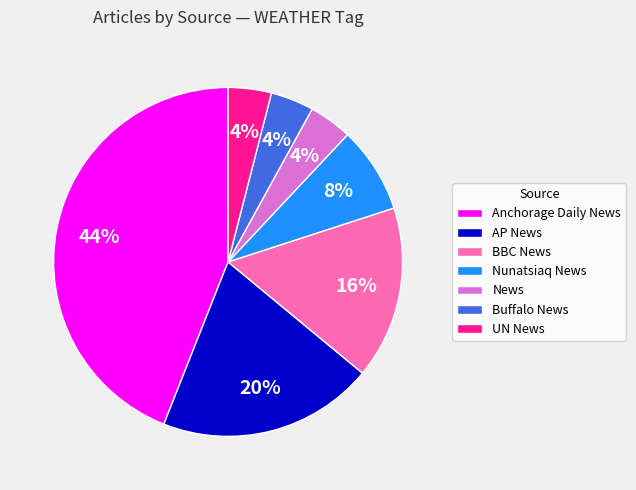

Is there a majority slice in this chart?

No